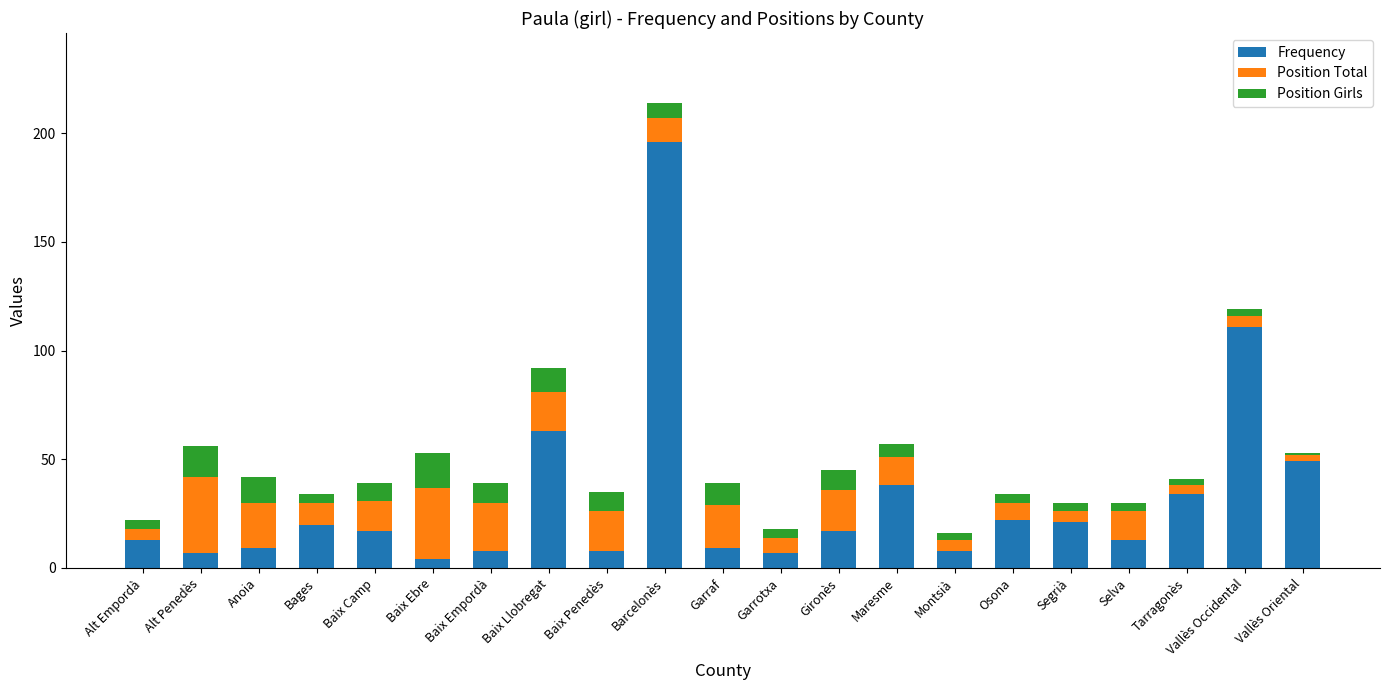

What is the highest value of the Frequency series?

196